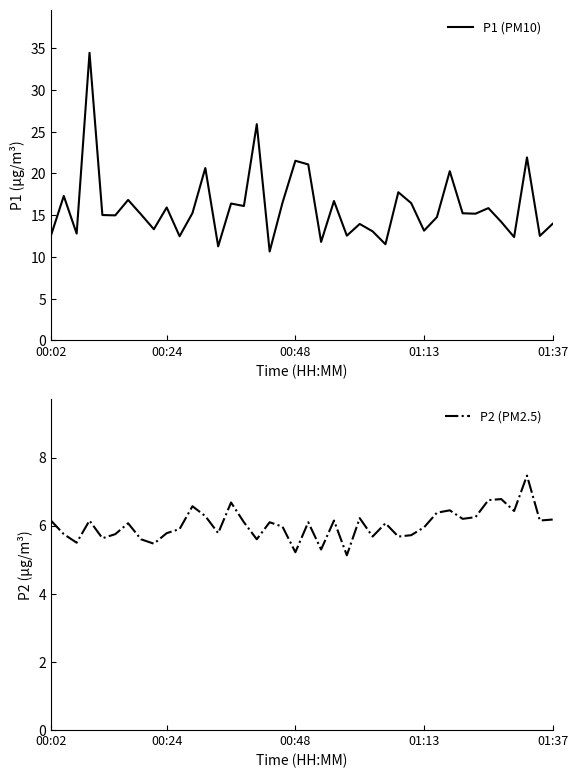

What is the highest value of the P1 (PM10) series?

34.5